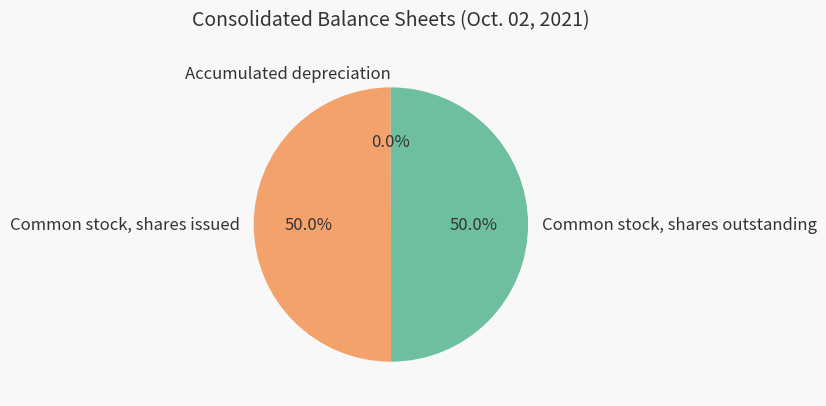

Approximately how many times larger is the value at Common stock, shares outstanding compared to Common stock, shares issued?

1.0